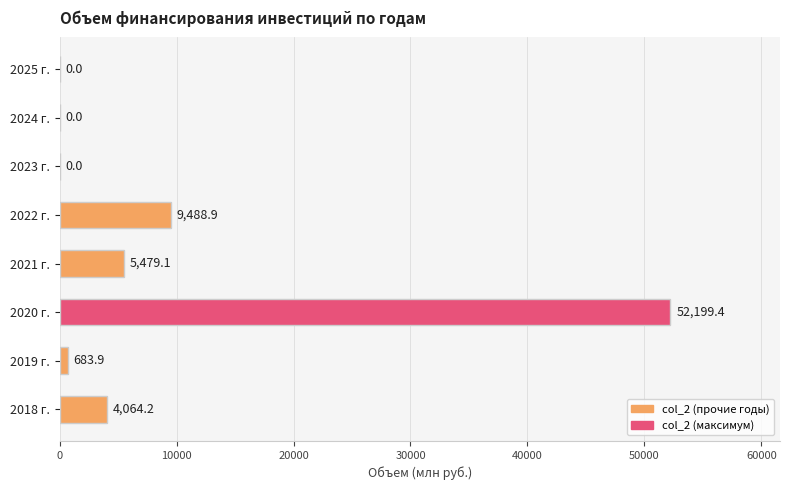

Reading bottom to top, list all the values displayed in this chart.

2018 г.=4064.2	2019 г.=683.9	2020 г.=52199.4	2021 г.=5479.1	2022 г.=9488.9	2023 г.=0.0	2024 г.=0.0	2025 г.=0.0